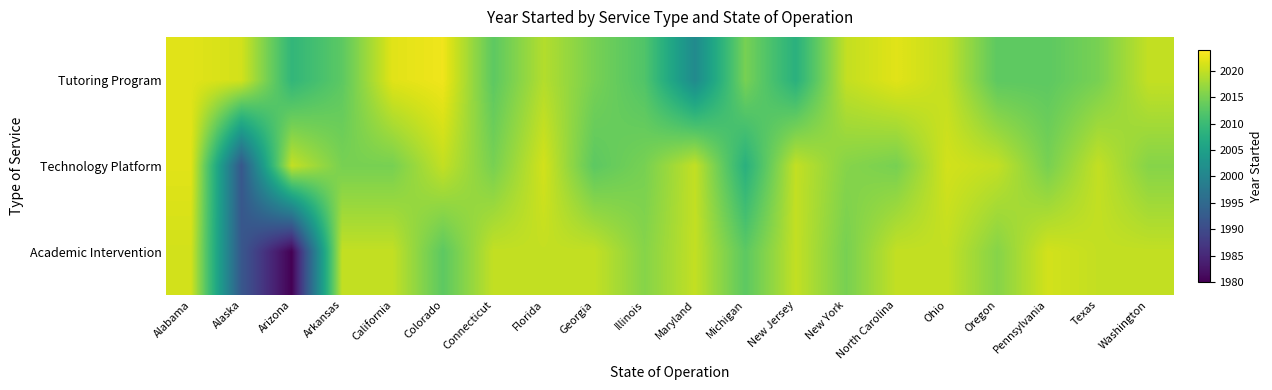

What is the difference between the highest and lowest values at Oregon?

7